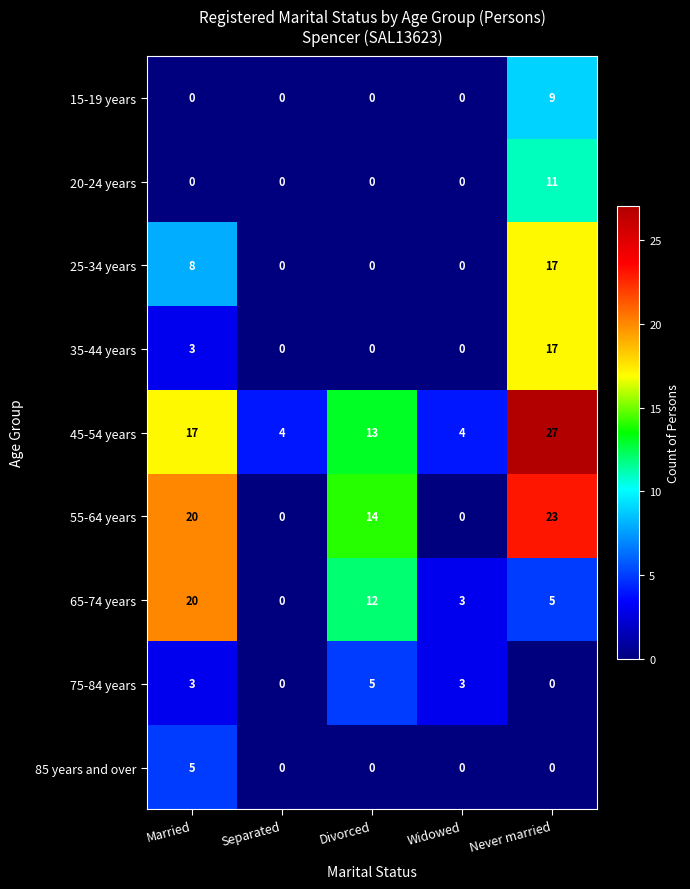

Between Separated and Divorced, which series saw the biggest shift?

55-64 years